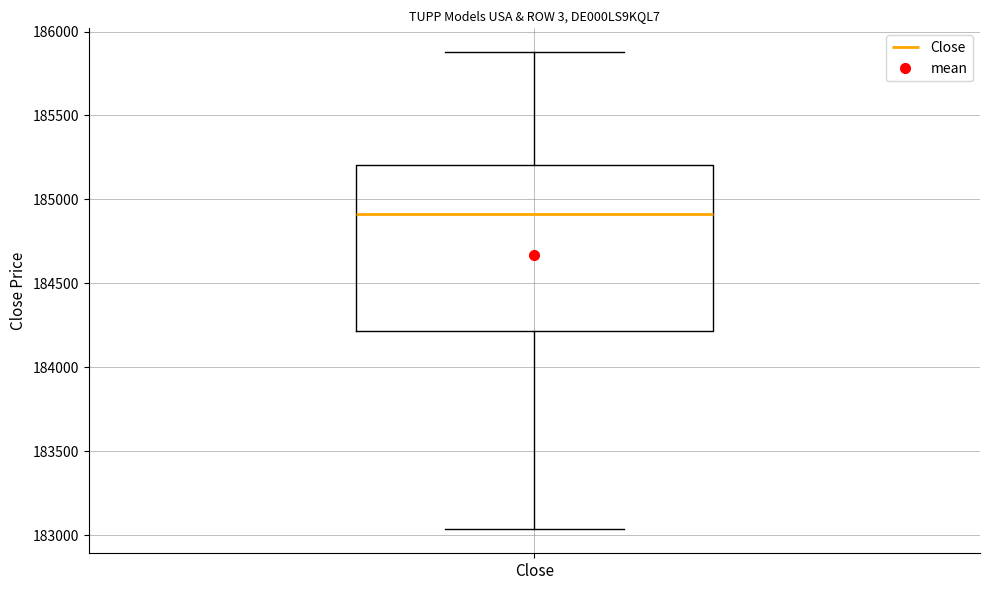

Transcribe this box plot: give where the median line is, the range the box spans, and where the two whiskers end, as read against the y-axis. The values are not printed on the chart, so give them approximately, as read against the axis.

median 184900, box 184200 to 185200, whiskers 183050 to 185900